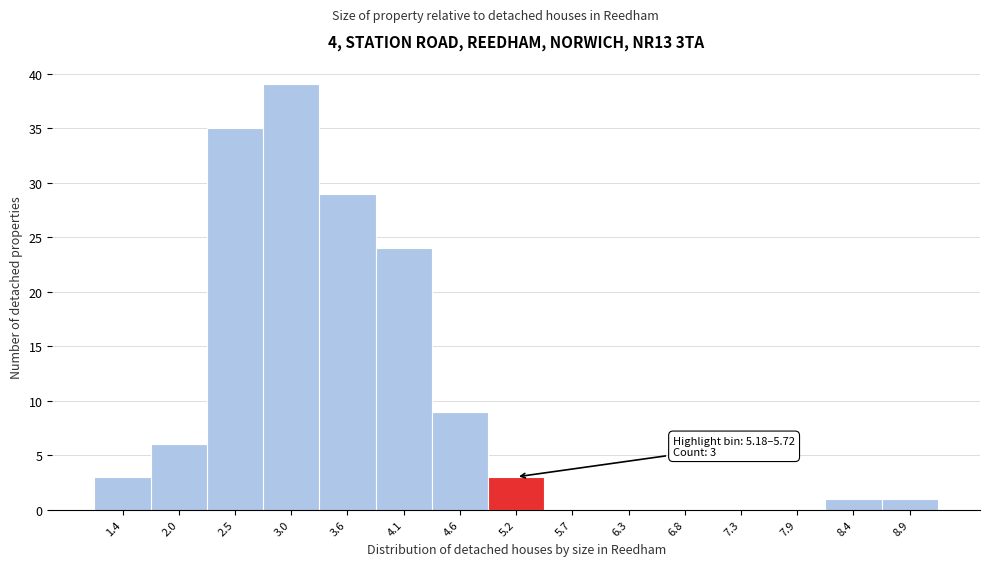

Reading right to left, transcribe all the data shown in this chart.

8.9=1	8.4=1	7.9=0	7.3=0	6.8=0	6.3=0	5.7=0	5.2=3	4.6=9	4.1=24	3.6=29	3.0=39	2.5=35	2.0=6	1.4=3